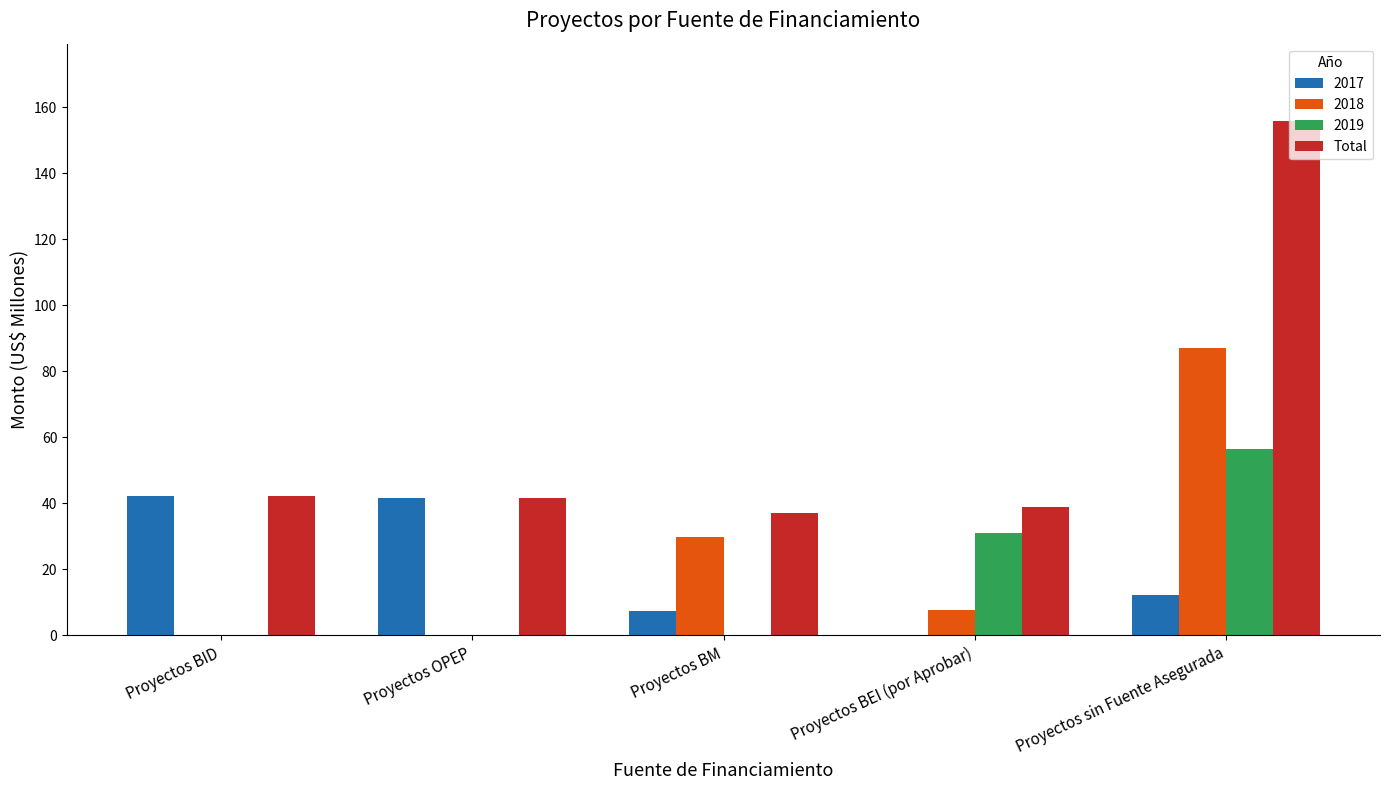

What is the sum of the 2019 values at Proyectos BID and Proyectos BEI (por Aprobar)?

31.1